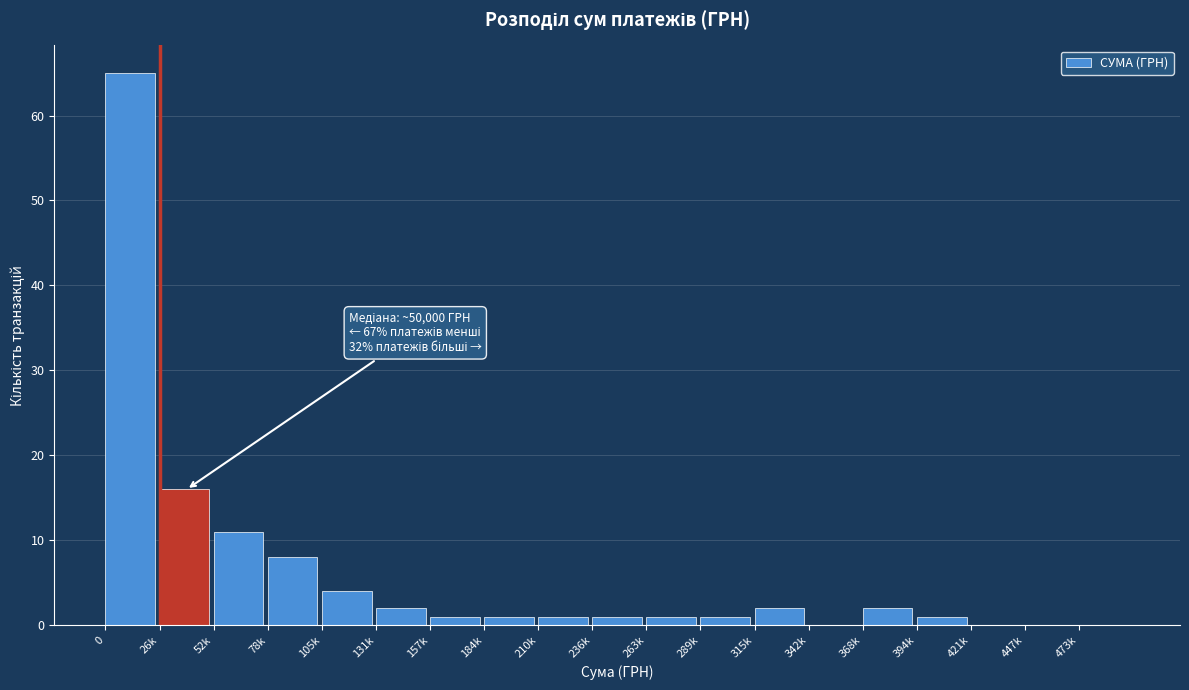

Reading right to left, extract all data points from this chart.

473k=0	447k=0	421k=0	394k=1	368k=2	342k=0	315k=2	289k=1	263k=1	236k=1	210k=1	184k=1	157k=1	131k=2	105k=4	78k=8	52k=11	26k=16	0=65